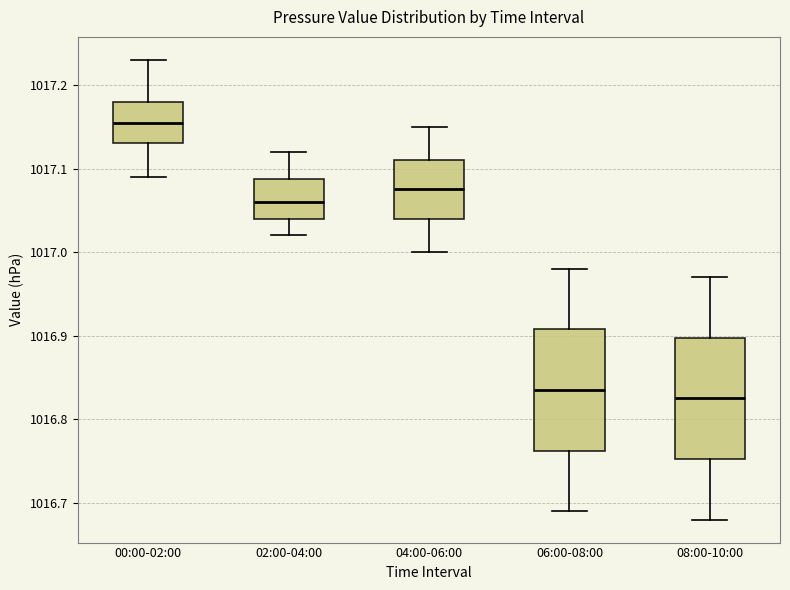

Reading left to right, read every box against the y-axis: the position of its median line, the range the box covers, and the ends of its whiskers. The values are not printed on the chart, so give them approximately, as read against the axis.

00:00-02:00: median 1017.16, box 1017.13 to 1017.18, whiskers 1017.09 to 1017.23
02:00-04:00: median 1017.06, box 1017.04 to 1017.09, whiskers 1017.02 to 1017.12
04:00-06:00: median 1017.08, box 1017.04 to 1017.11, whiskers 1017.00 to 1017.15
06:00-08:00: median 1016.84, box 1016.76 to 1016.91, whiskers 1016.69 to 1016.98
08:00-10:00: median 1016.83, box 1016.75 to 1016.90, whiskers 1016.68 to 1016.97